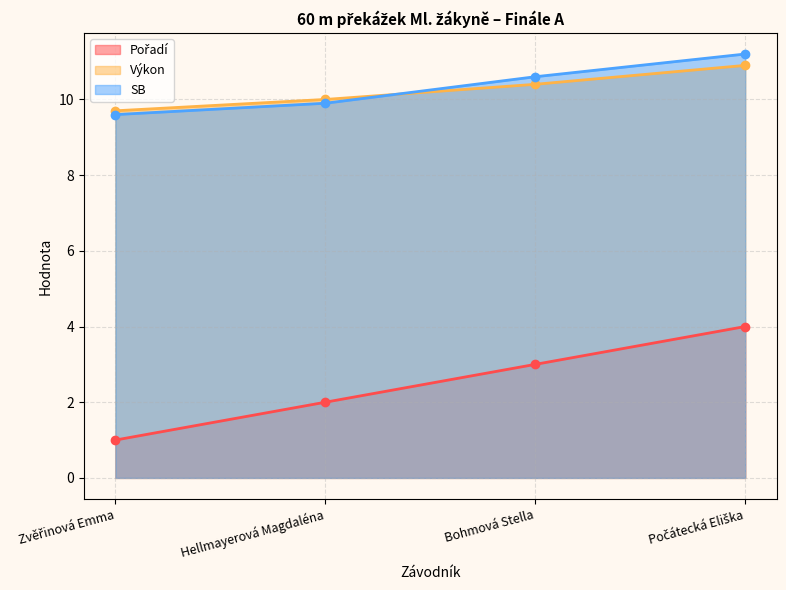

Reading left to right, what are all the values shown in this chart?

Pořadí: Zvěřinová Emma=1.0	Hellmayerová Magdaléna=2.0	Bohmová Stella=3.0	Počátecká Eliška=4.0
Výkon: Zvěřinová Emma=9.7	Hellmayerová Magdaléna=10.0	Bohmová Stella=10.4	Počátecká Eliška=10.9
SB: Zvěřinová Emma=9.6	Hellmayerová Magdaléna=9.9	Bohmová Stella=10.6	Počátecká Eliška=11.2